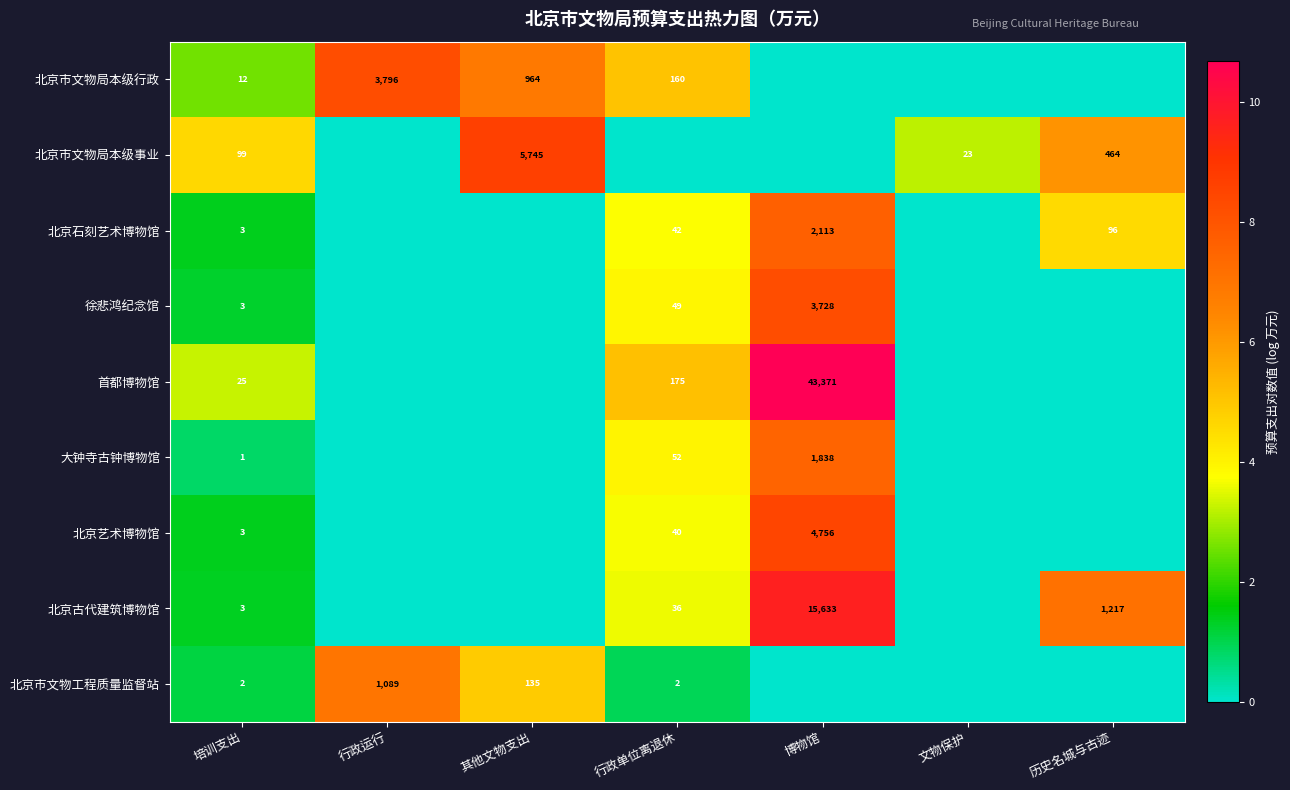

The value of 北京石刻艺术博物馆 at 博物馆 is 2113. True or false?

True